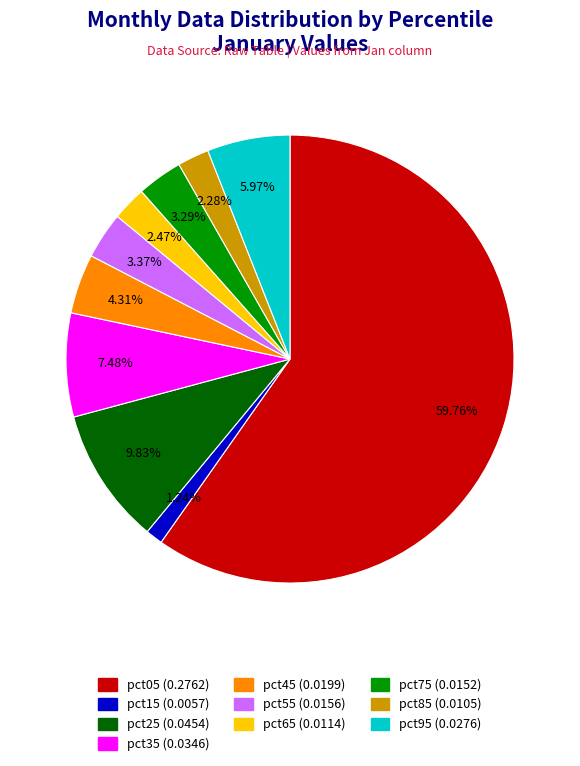

Is the sum of pct45 and pct05 greater than half?

Yes